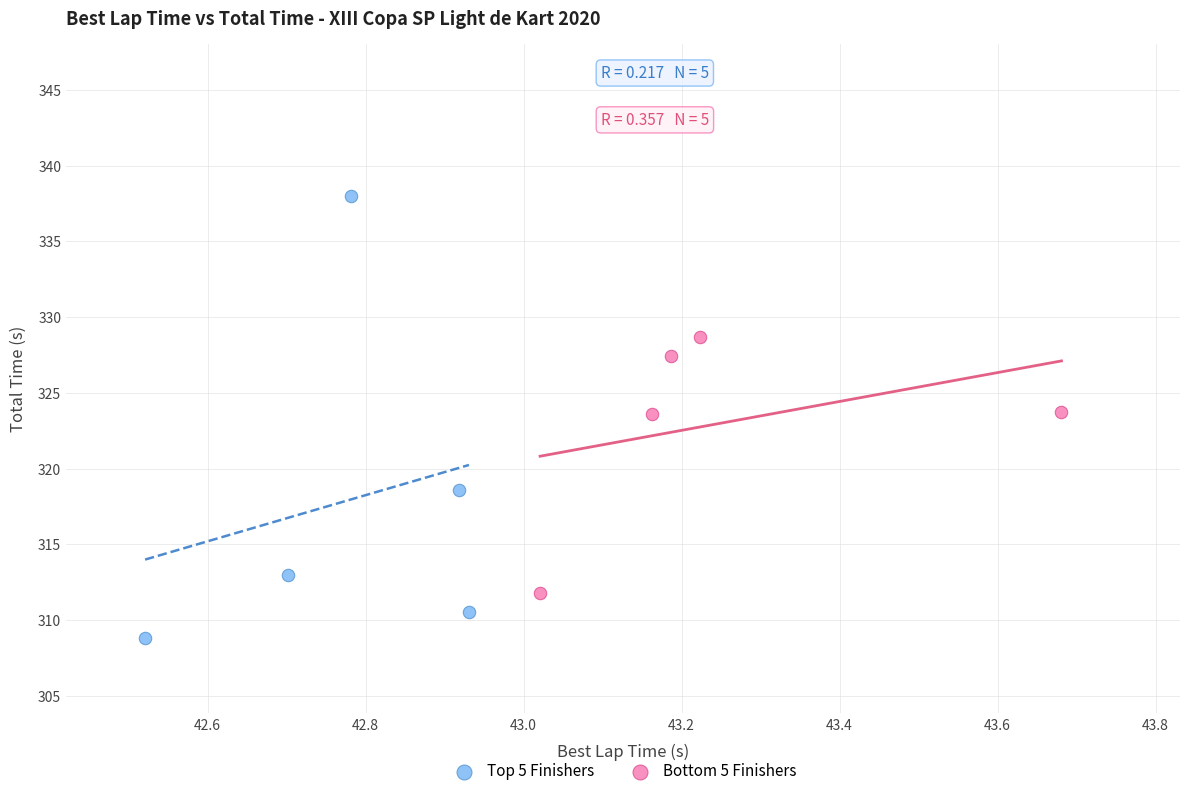

What are all the series names shown in the legend?

Top 5 Finishers, Bottom 5 Finishers